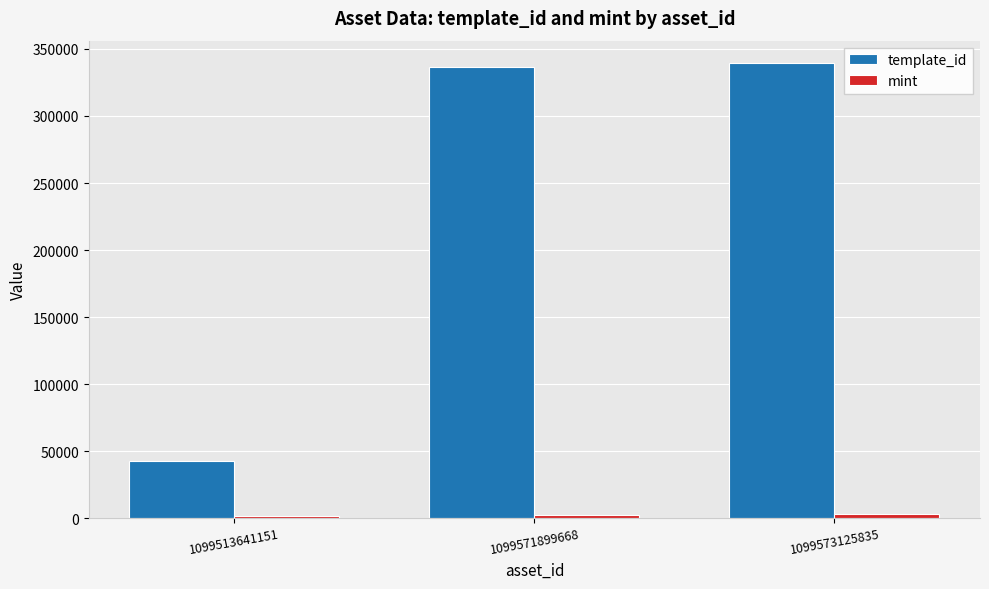

What is the difference between the maximum and minimum values in the template_id series?

296808